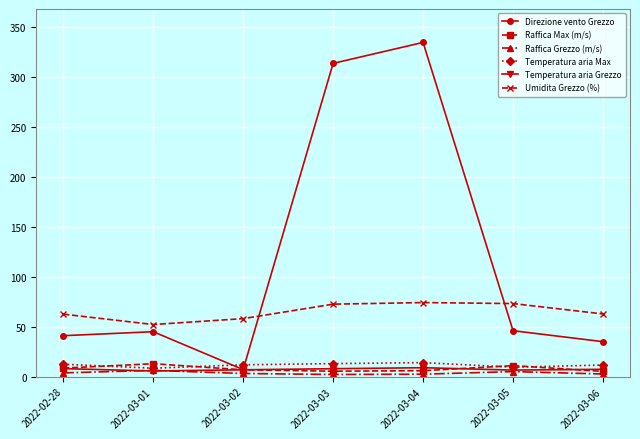

What position from the left is 2022-03-05?

6